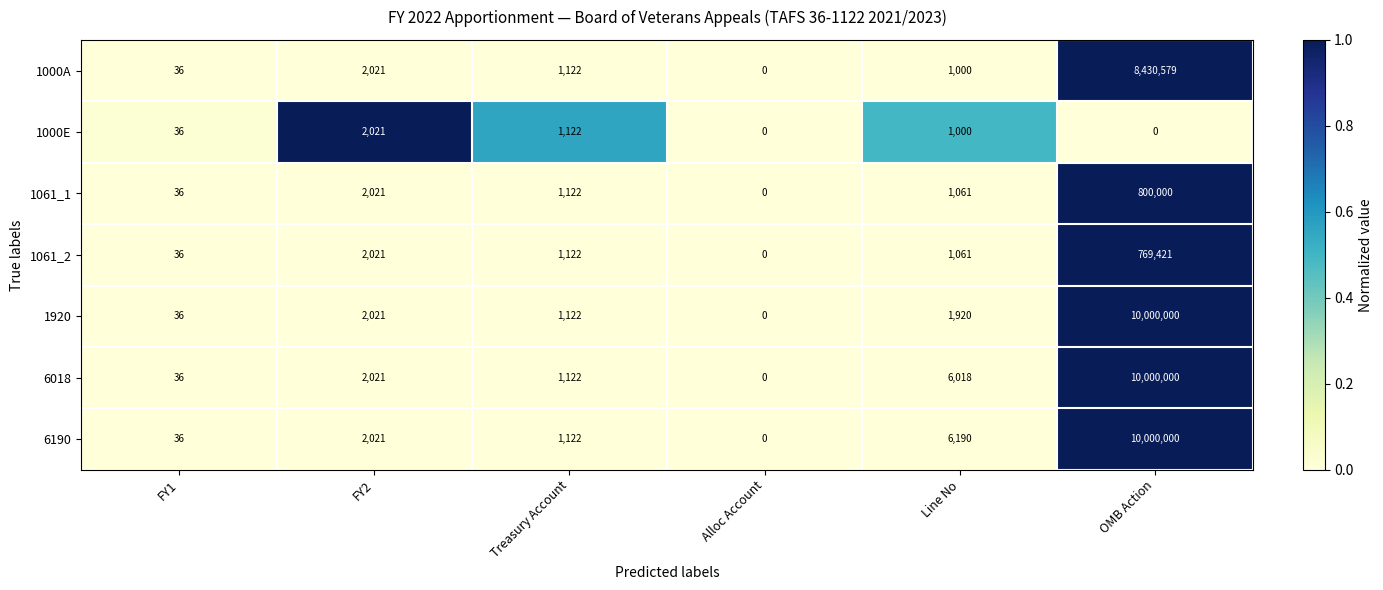

Which series changed the most between FY1 and Line No?

6190